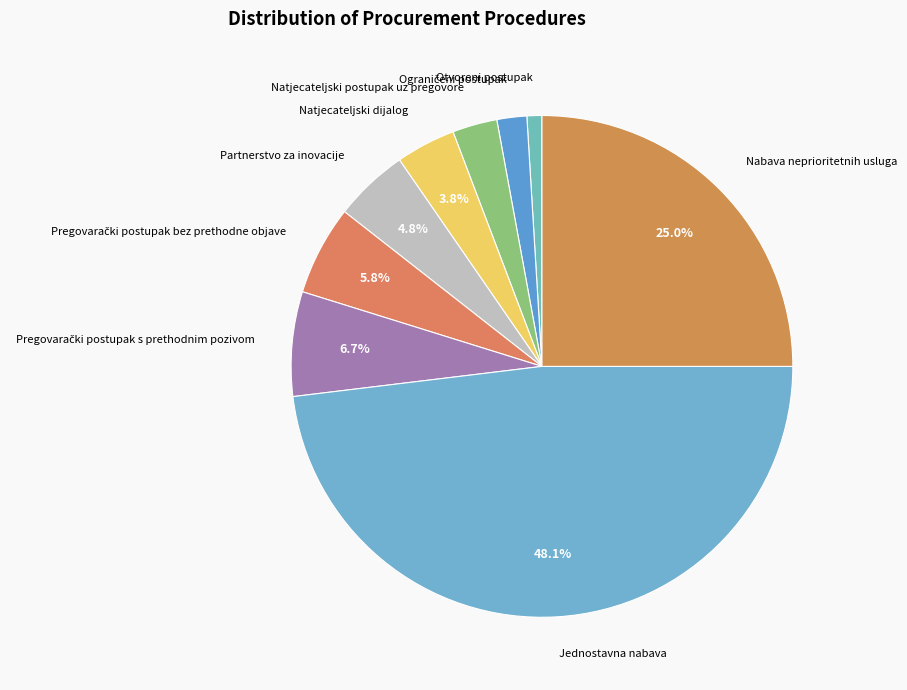

What percentage is NOT represented by Partnerstvo za inovacije?

95.2%